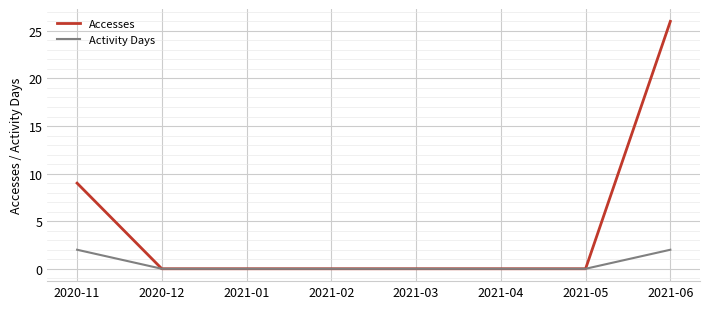

What position from the left is 2021-02?

4